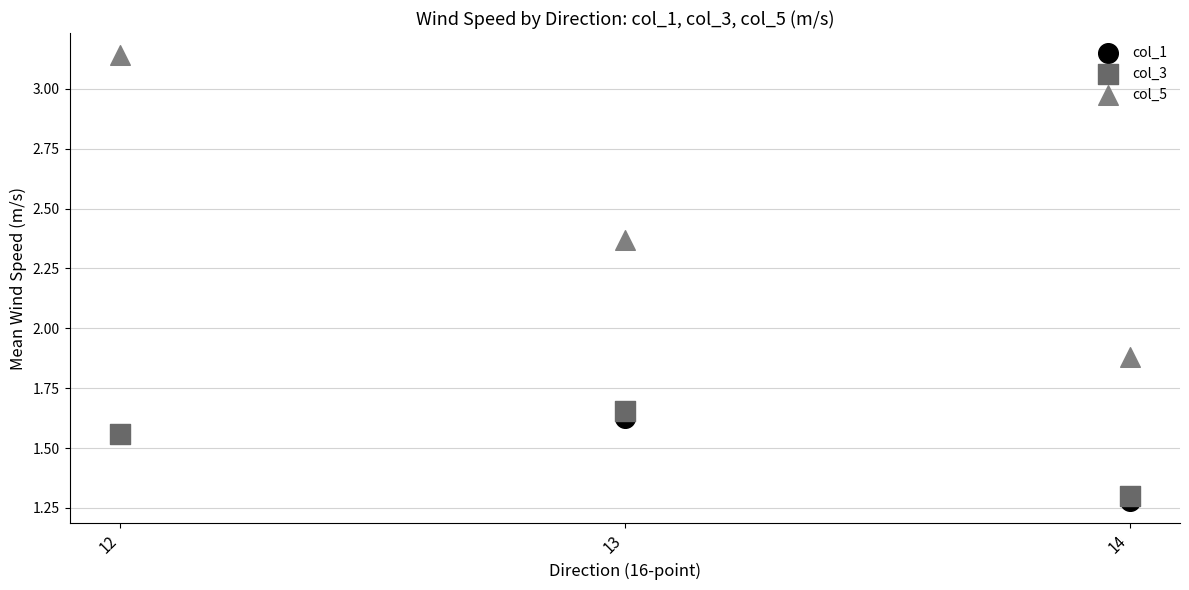

Which series reaches the maximum Y coordinate?

col_5